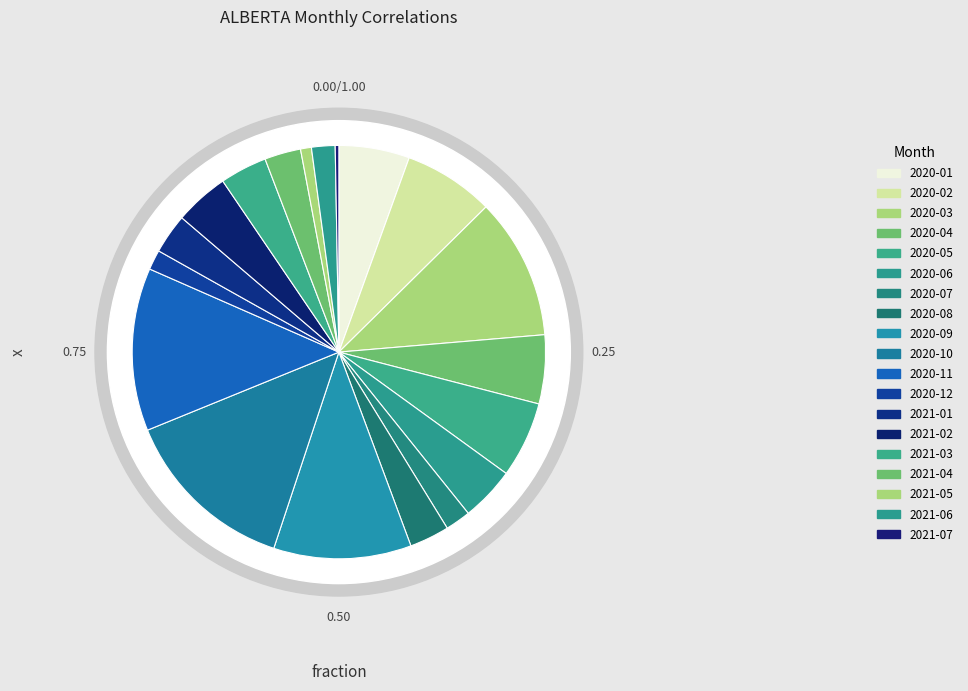

To the nearest percent, what percentage of the pie is 2020-07?

2%